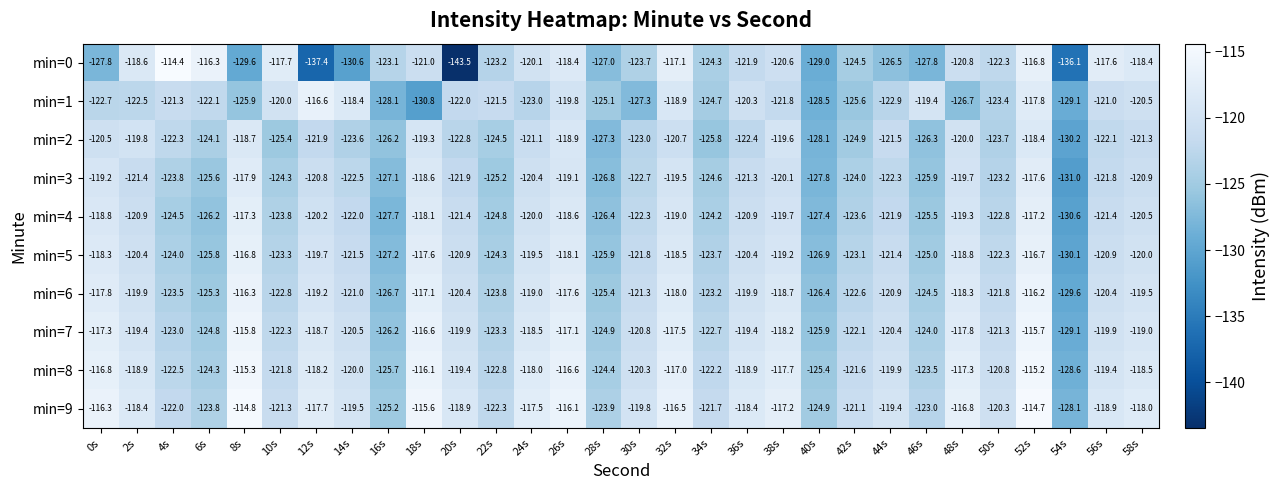

What is the spread (max minus min) of values at 6s?

9.9